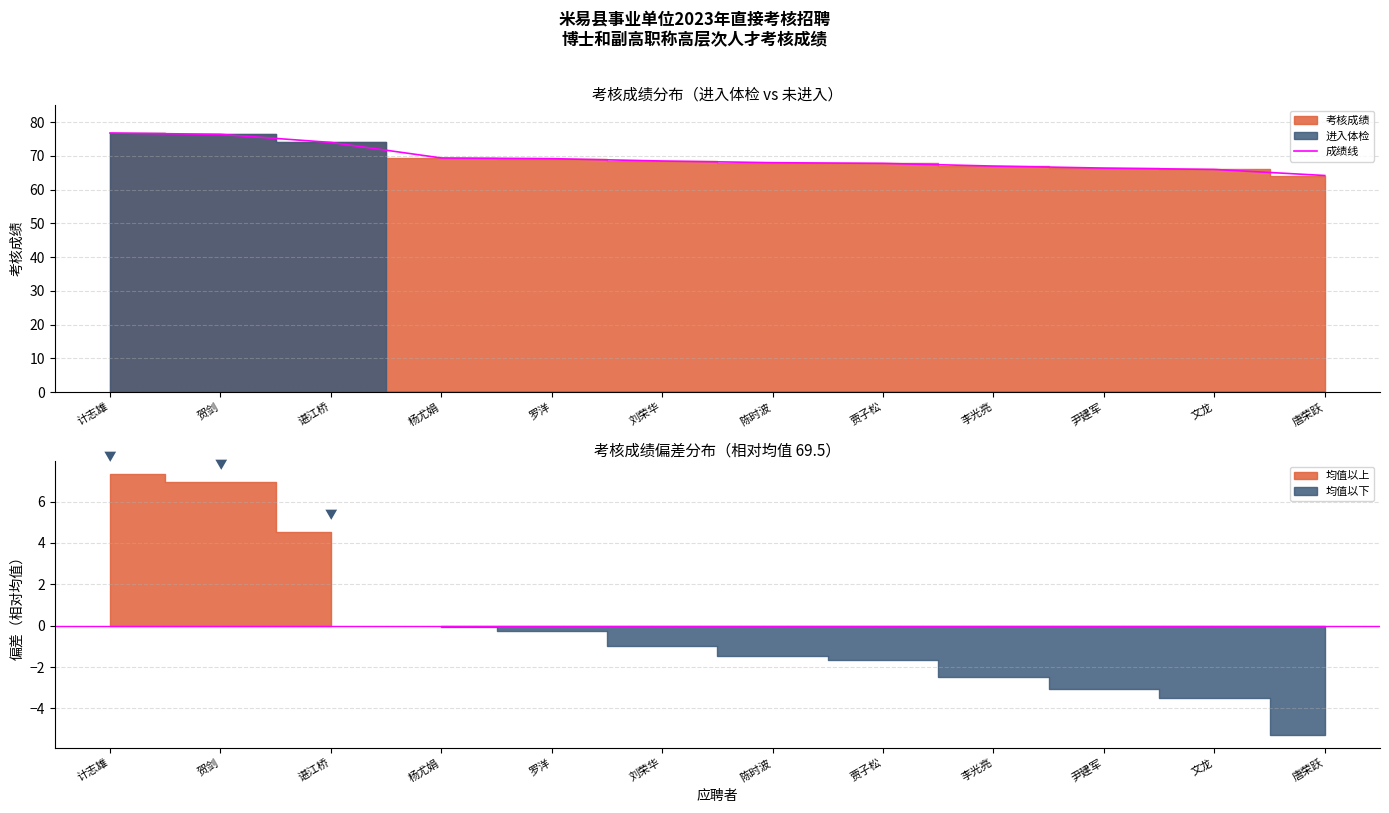

Approximately how many times larger is the value at 刘荣华 compared to 陈时波?

1.0